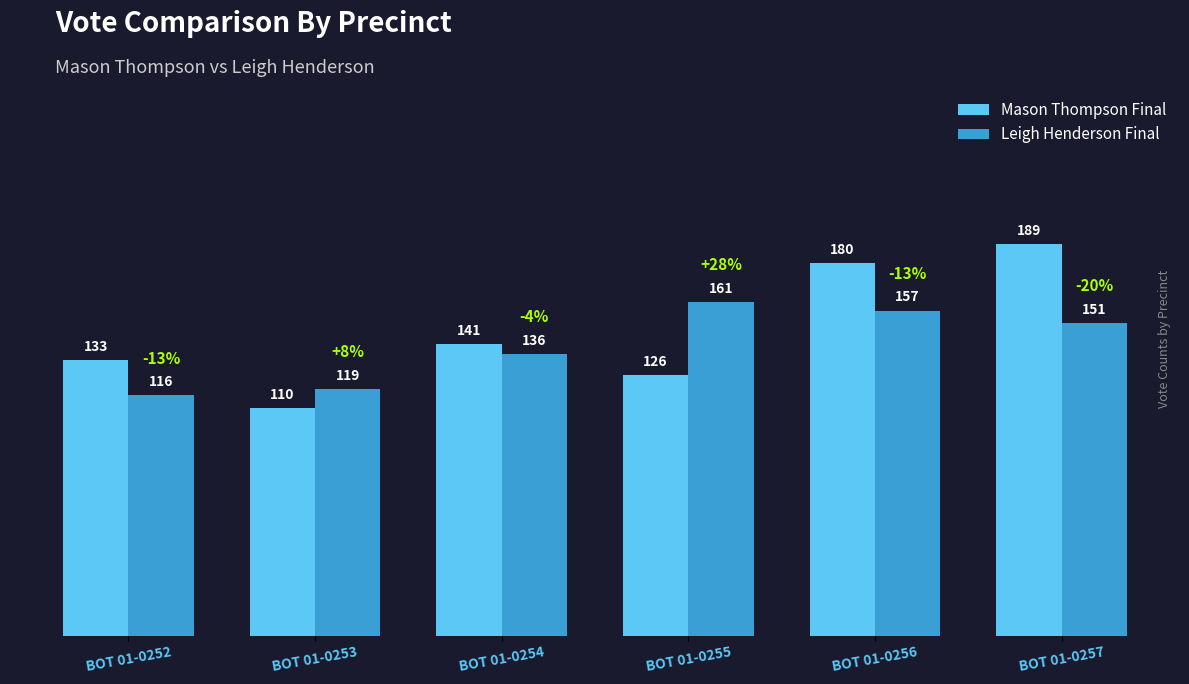

What is the spread (max minus min) of values at BOT 01-0255?

35